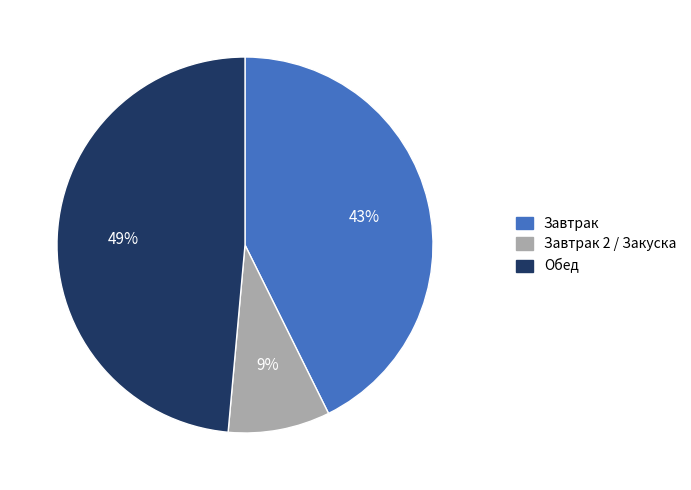

Between Завтрак 2 / Закуска and Завтрак, which is larger?

Завтрак